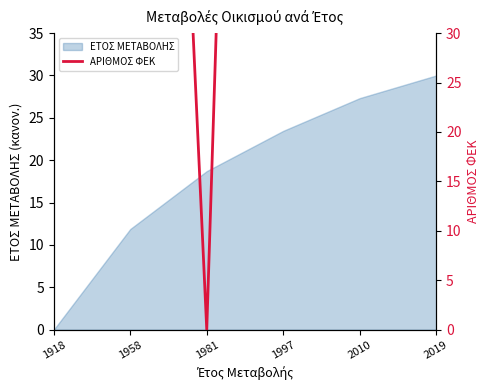

What is the maximum value shown in the chart?

244